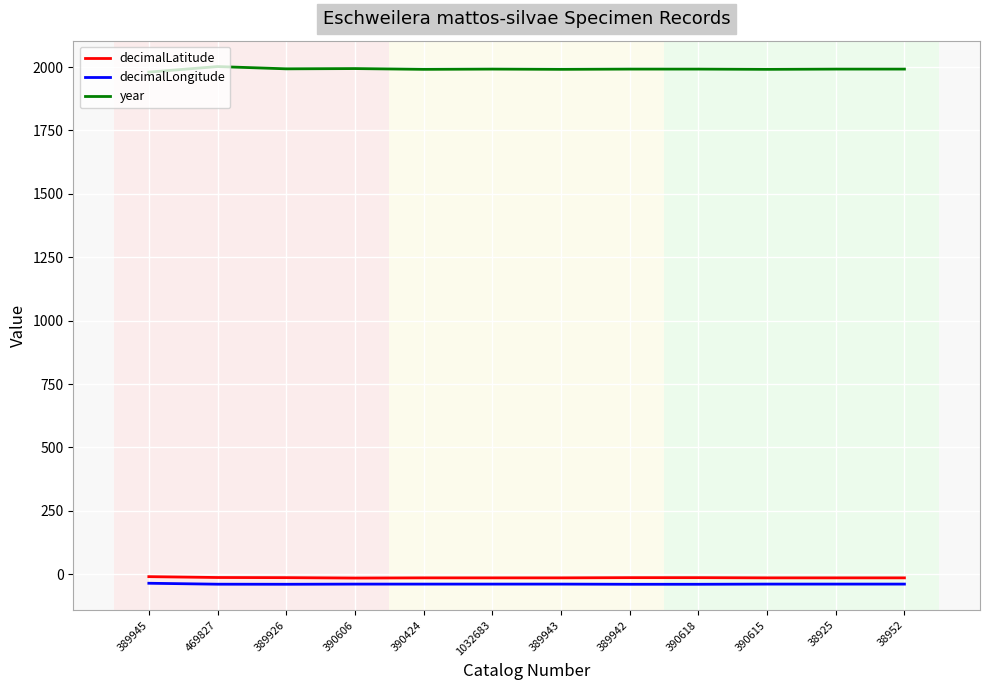

Is the value of decimalLongitude at 38925 greater than the value of year at 390618?

No